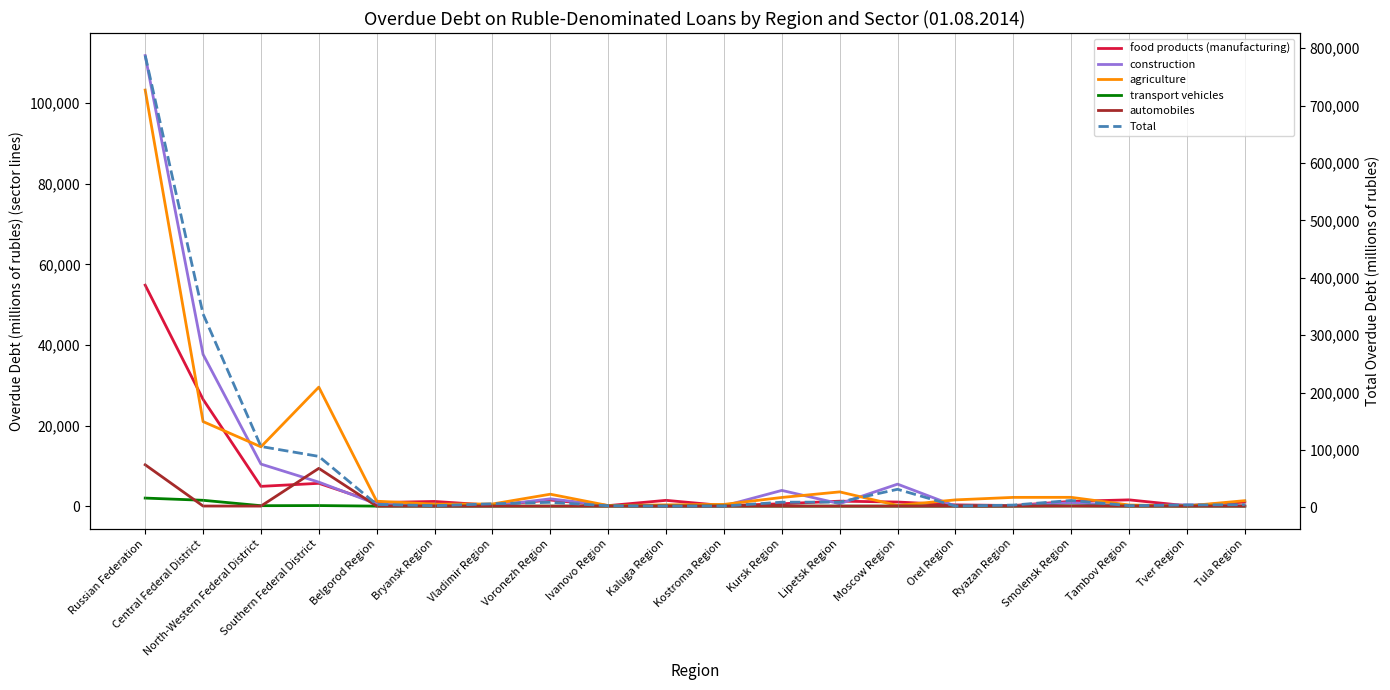

What is the label of the 12th point from the left?

Kursk Region